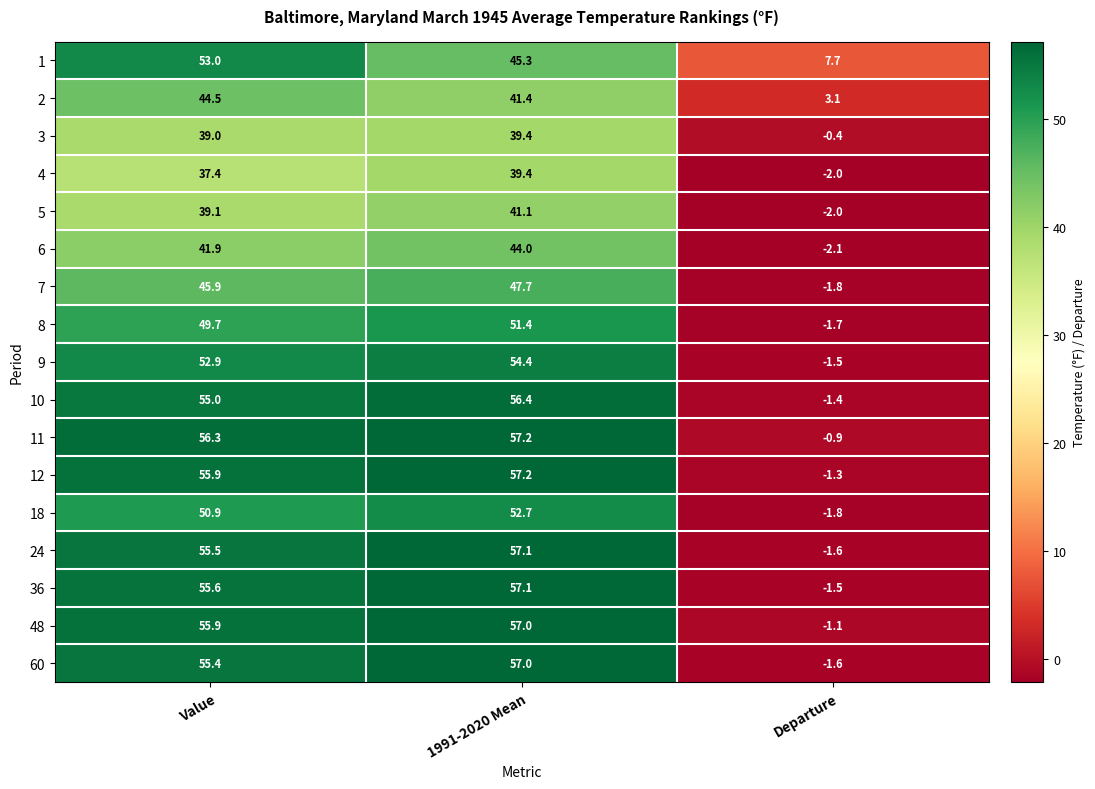

What is the total value across all series at 1991-2020 Mean?

855.8